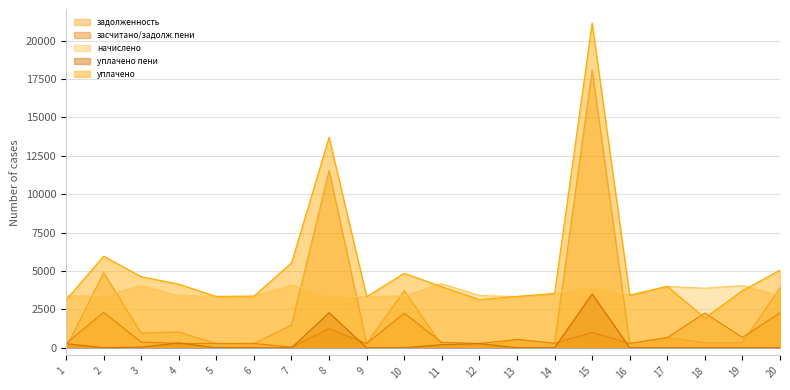

How many interior local peaks does the задолженность series have?

7